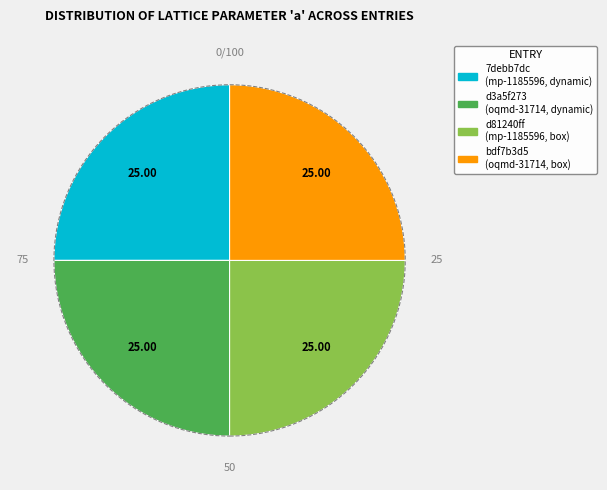

What is the ratio of the value at d81240ff to the value at 7debb7dc?

1.0